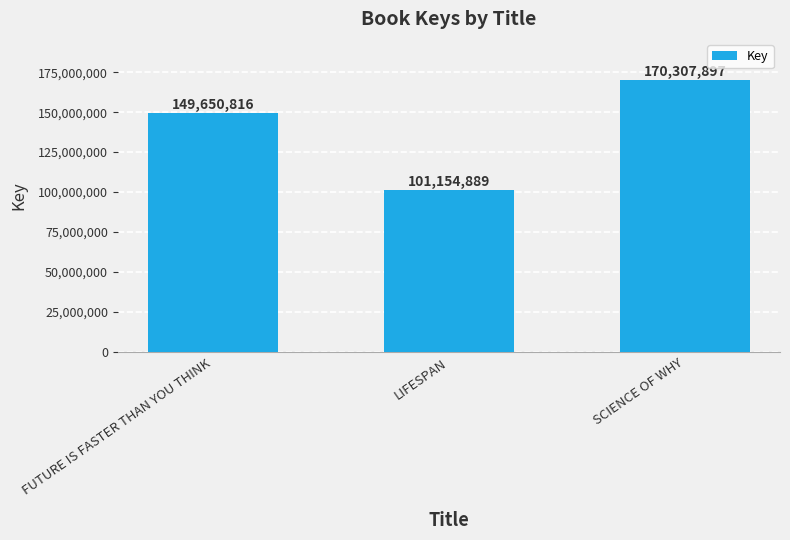

Reading right to left, what are all the values shown in this chart?

SCIENCE OF WHY=170307897	LIFESPAN=101154889	FUTURE IS FASTER THAN YOU THINK=149650816